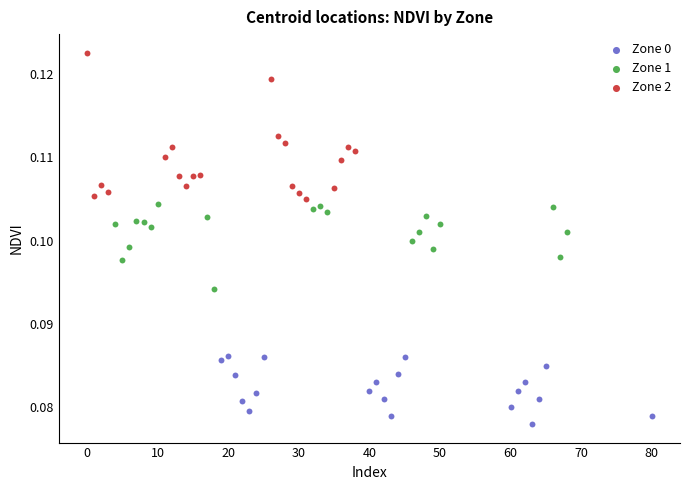

Which series has the largest Y range (max minus min)?

Zone 2